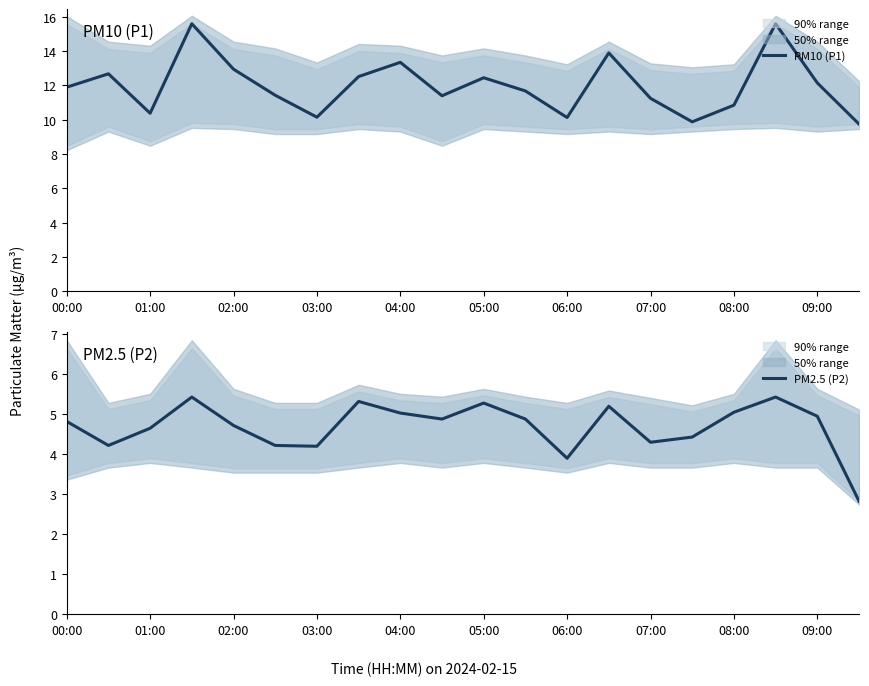

What is the difference between the maximum and minimum values in the PM2.5 (P2) series?

2.6